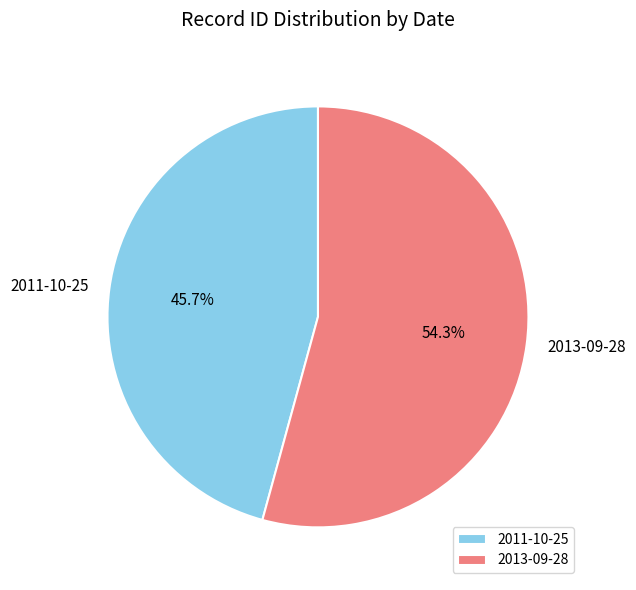

To the nearest percent, what is the difference between the 2013-09-28 and 2011-10-25 slice percentages?

9%